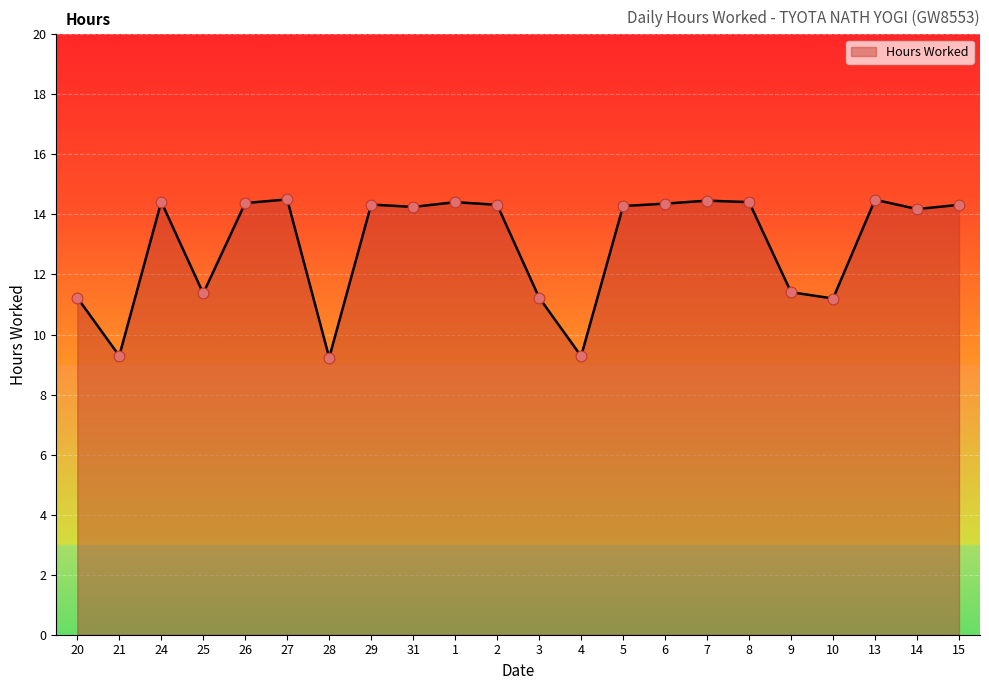

Approximately how many times larger is the value at 6 compared to 14?

1.0